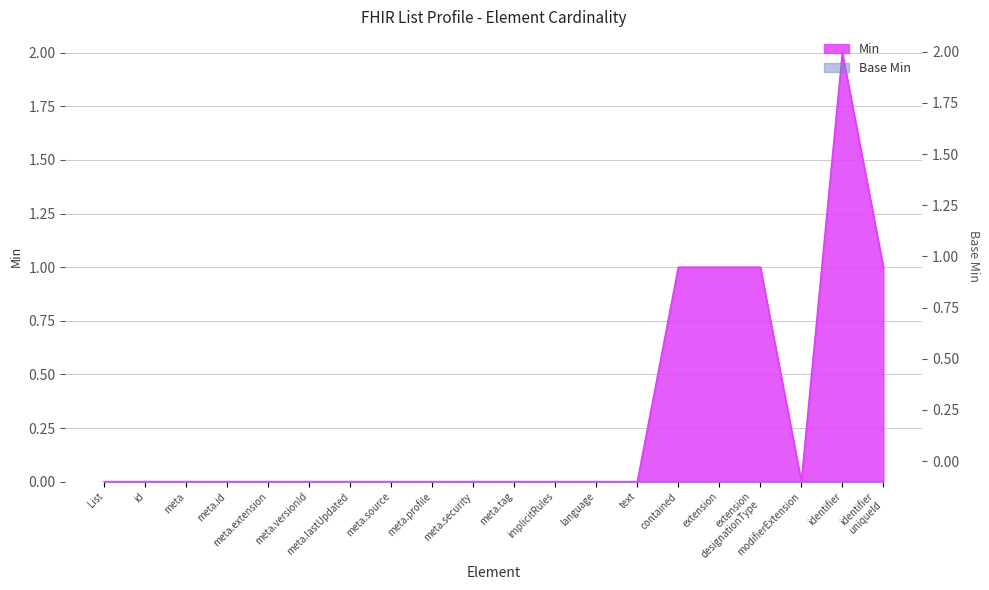

Does the chart have visible grid lines?

Yes